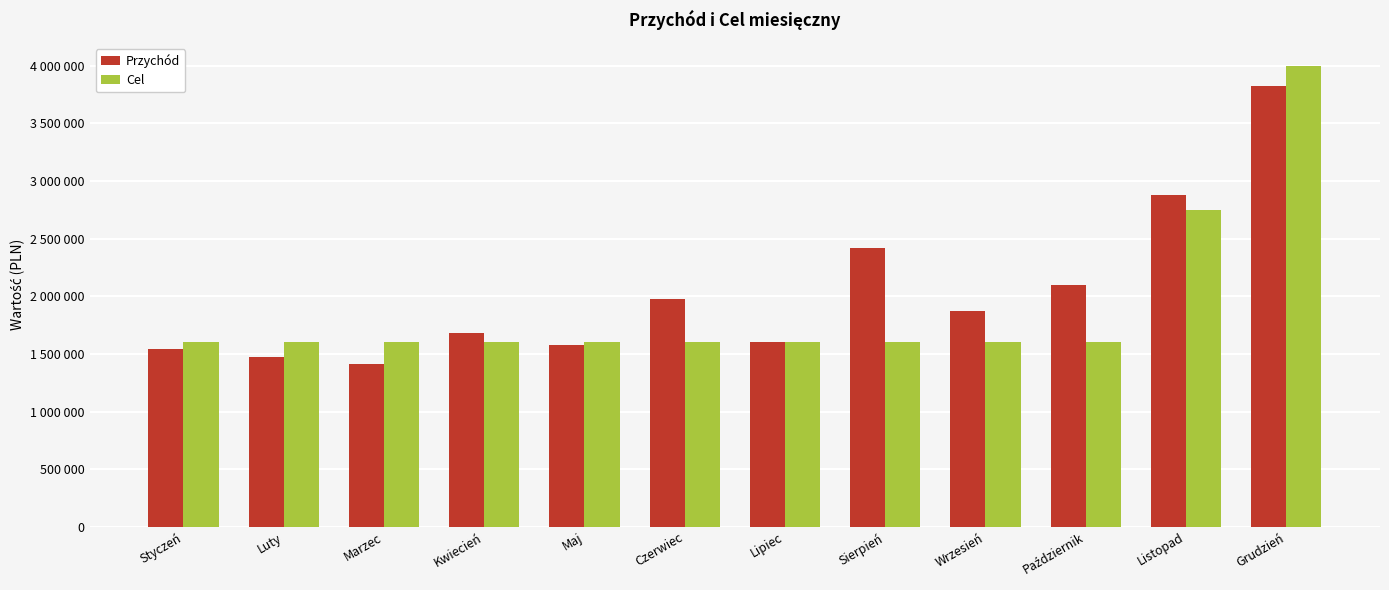

Is the value of Przychód at Kwiecień greater than the value of Cel at Październik?

Yes